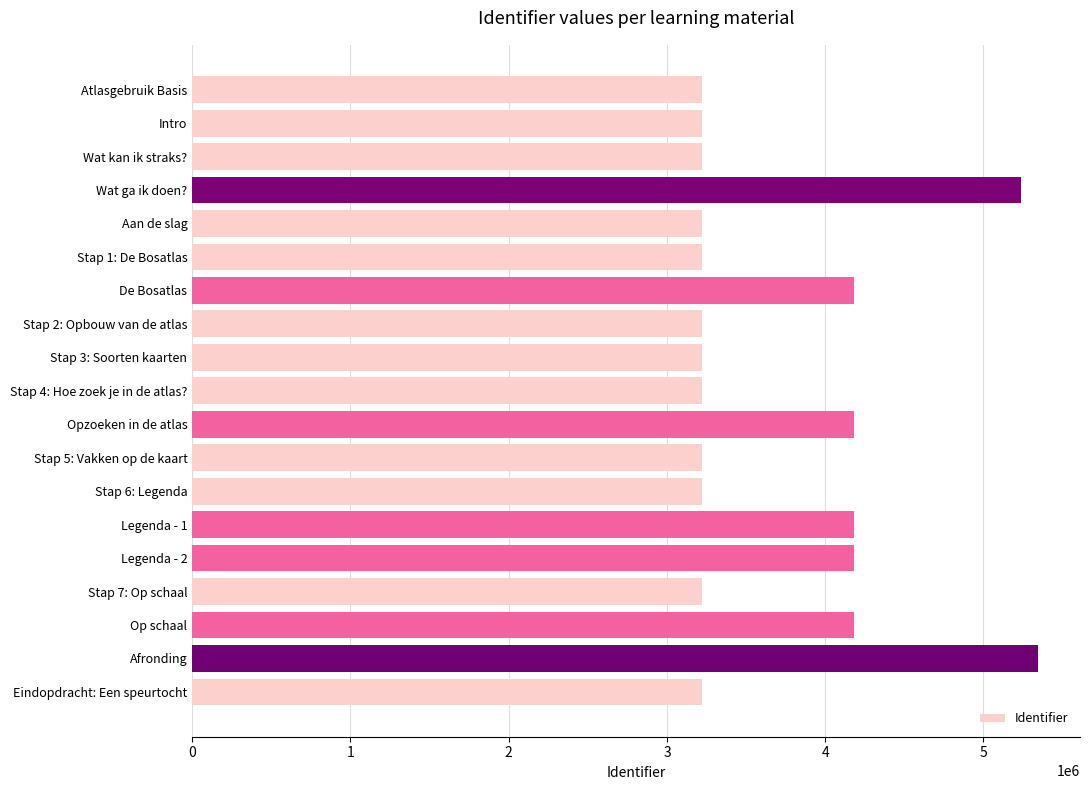

True or false: the data shows 4684305 at Wat kan ik straks?.

False